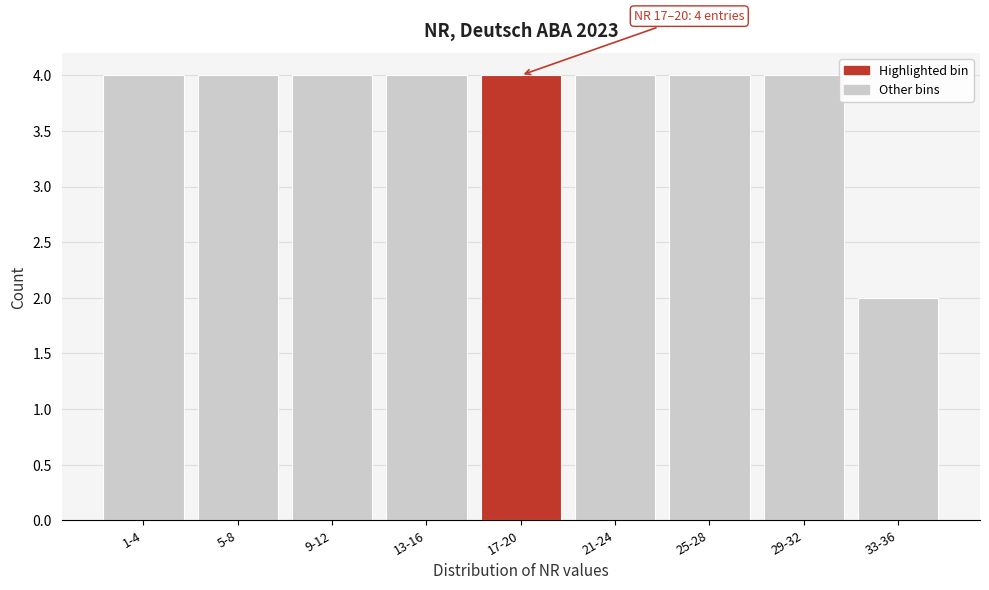

Reading left to right, extract all data points from this chart.

1-4=4	5-8=4	9-12=4	13-16=4	17-20=4	21-24=4	25-28=4	29-32=4	33-36=2